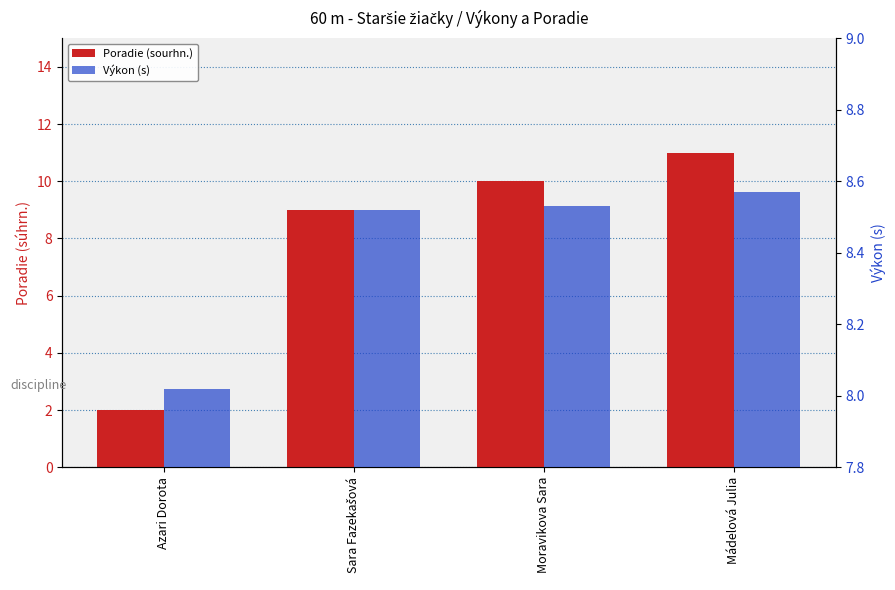

What is the label of the 4th bar from the left?

Mádelová Julia